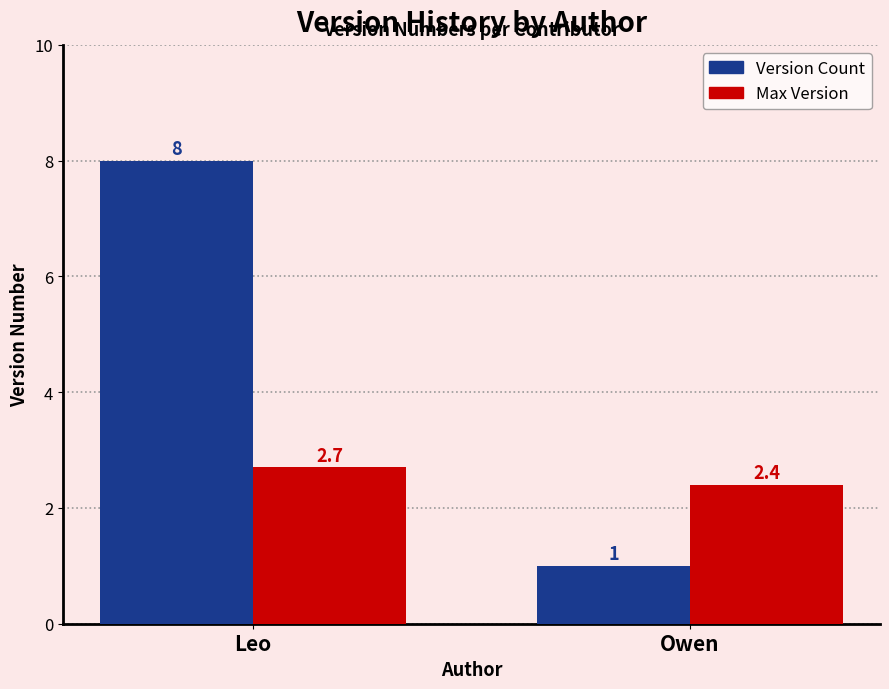

How many groups of bars are there?

2